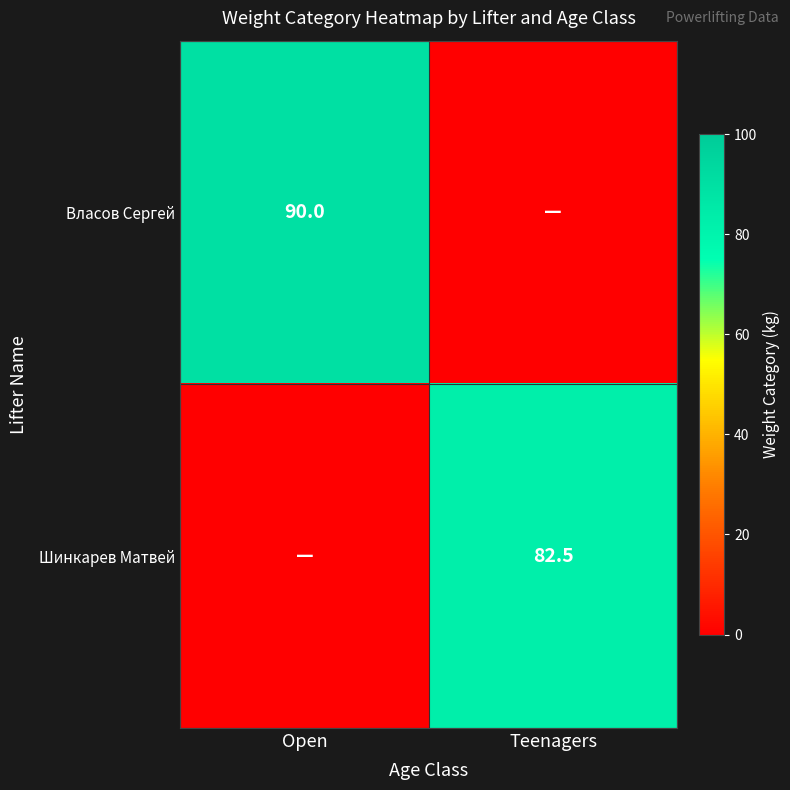

The value of Шинкарев Матвей at Teenagers is 17.3. True or false?

False